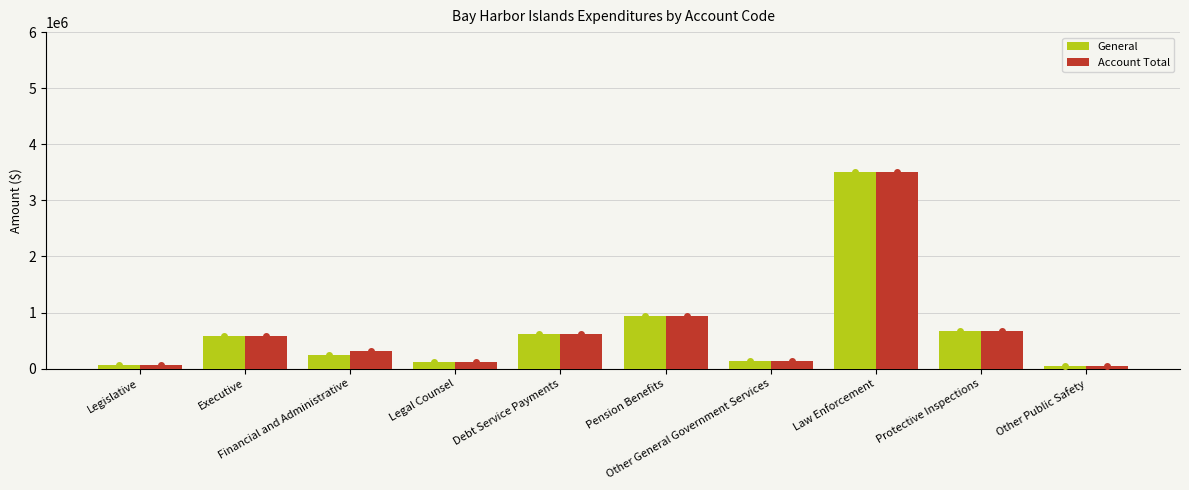

What is the sum of all General values?

6921148